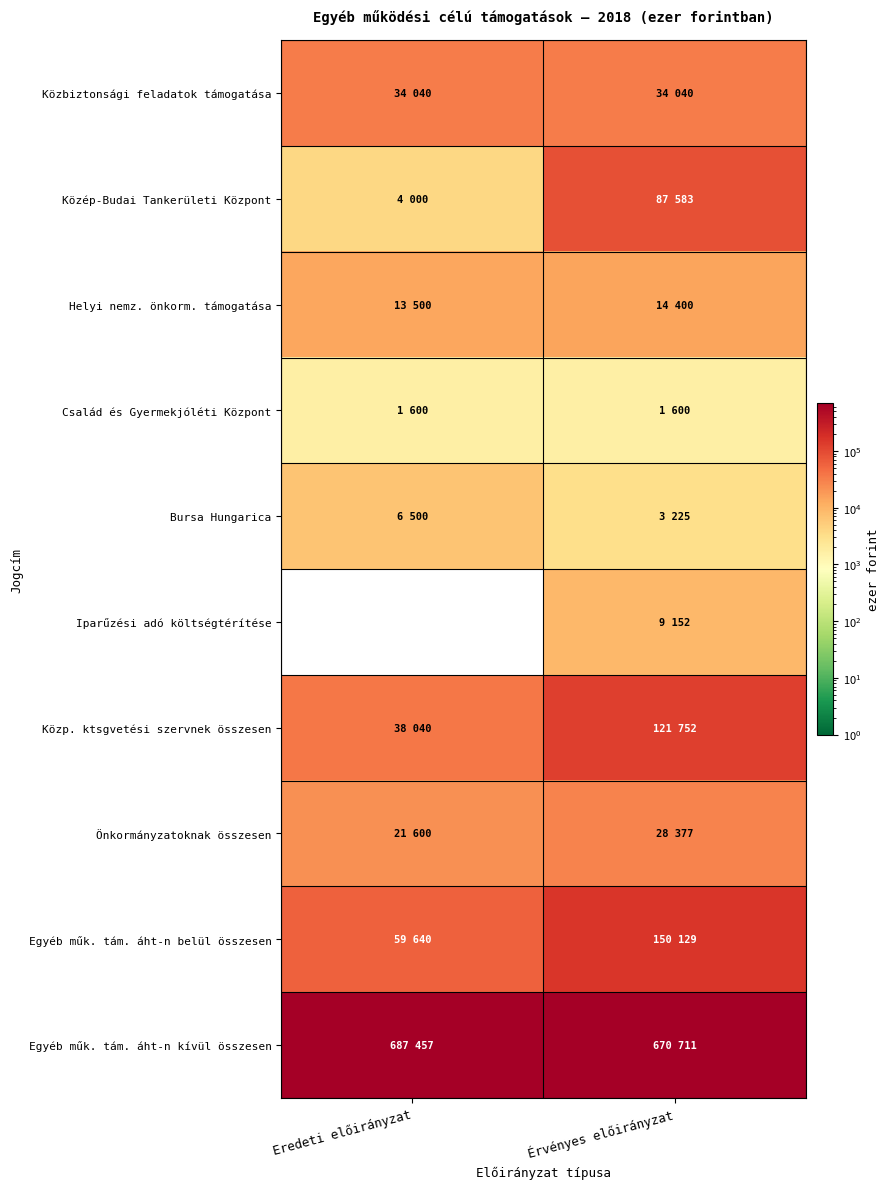

Which series changed the most between Eredeti előirányzat and Érvényes előirányzat?

Egyéb műk. tám. áht-n belül összesen